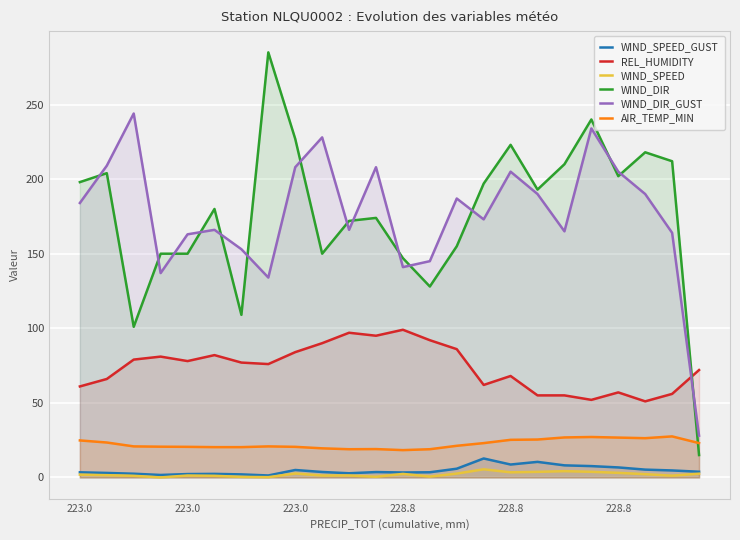

Rank the series by their maximum value, from lowest to highest.

WIND_SPEED, WIND_SPEED_GUST, AIR_TEMP_MIN, REL_HUMIDITY, WIND_DIR_GUST, WIND_DIR